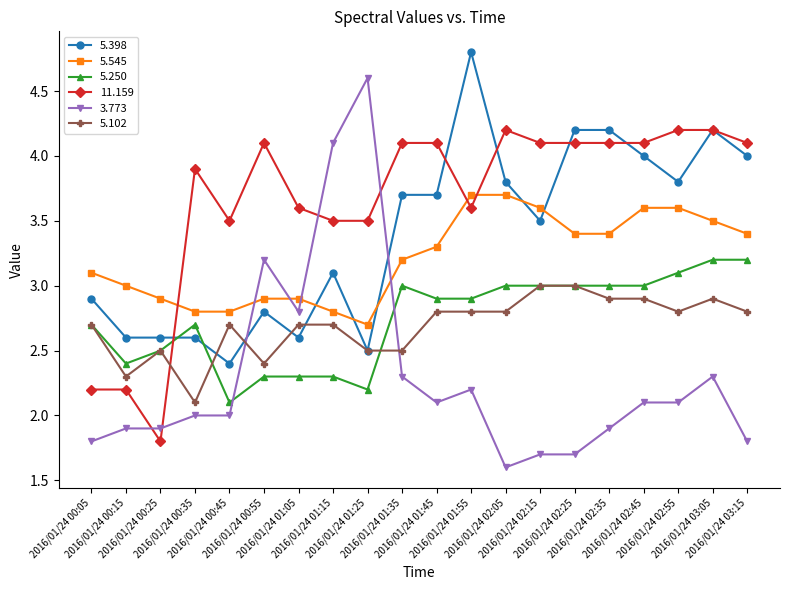

Which series has the widest spread of values?

3.773